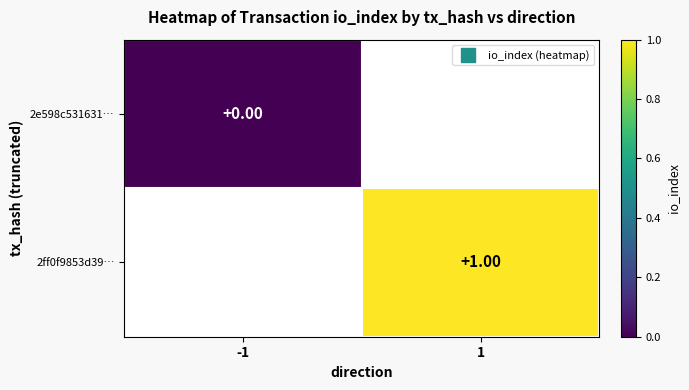

Rank the series at 1 from lowest to highest value.

2e598c531631…, 2ff0f9853d39…